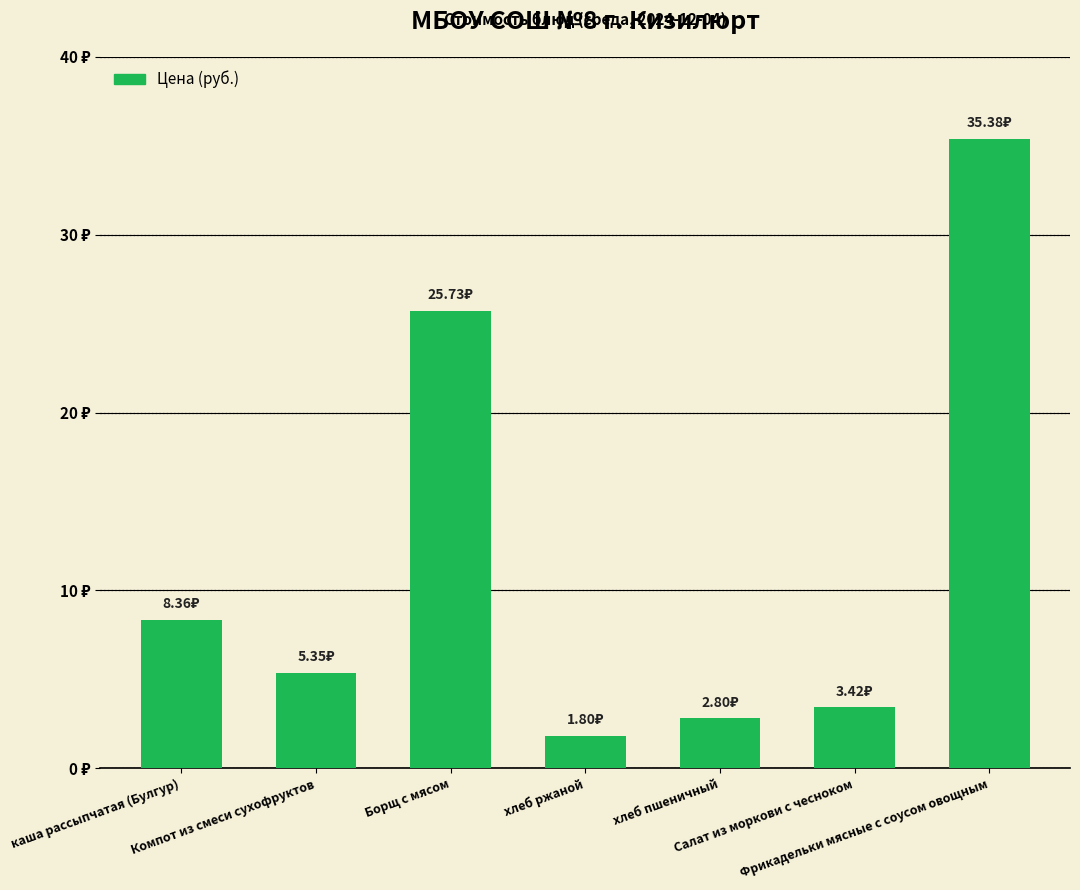

What position from the right is Компот из смеси сухофруктов?

6